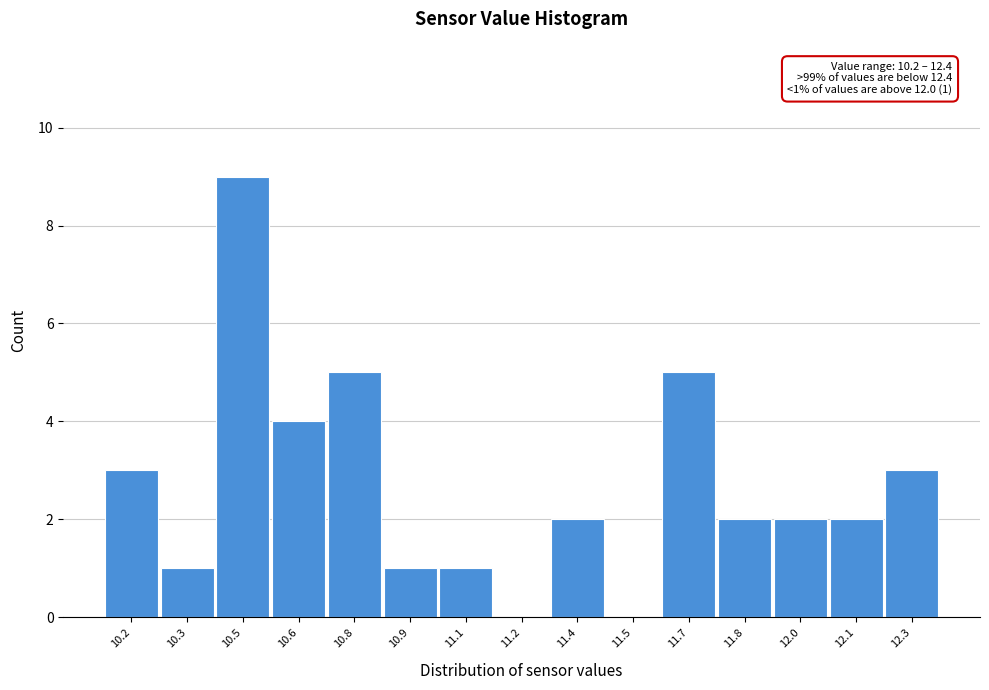

Reading left to right, extract all data points from this chart.

10.2=3	10.3=1	10.5=9	10.6=4	10.8=5	10.9=1	11.1=1	11.2=0	11.4=2	11.5=0	11.7=5	11.8=2	12.0=2	12.1=2	12.3=3